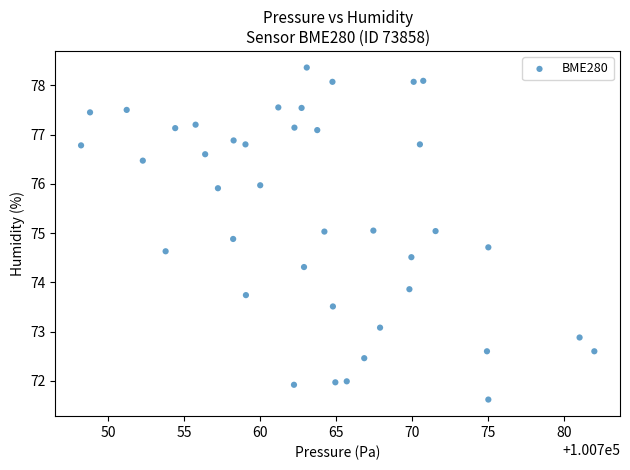

What Y value in the scatter plot is closest to 74?

73.9